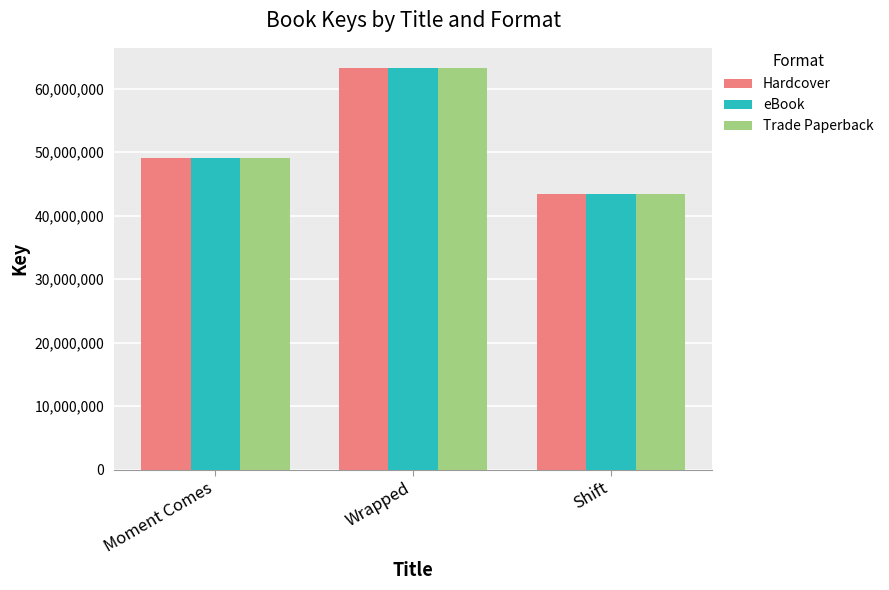

The value of Trade Paperback at Wrapped is 93255140. True or false?

False